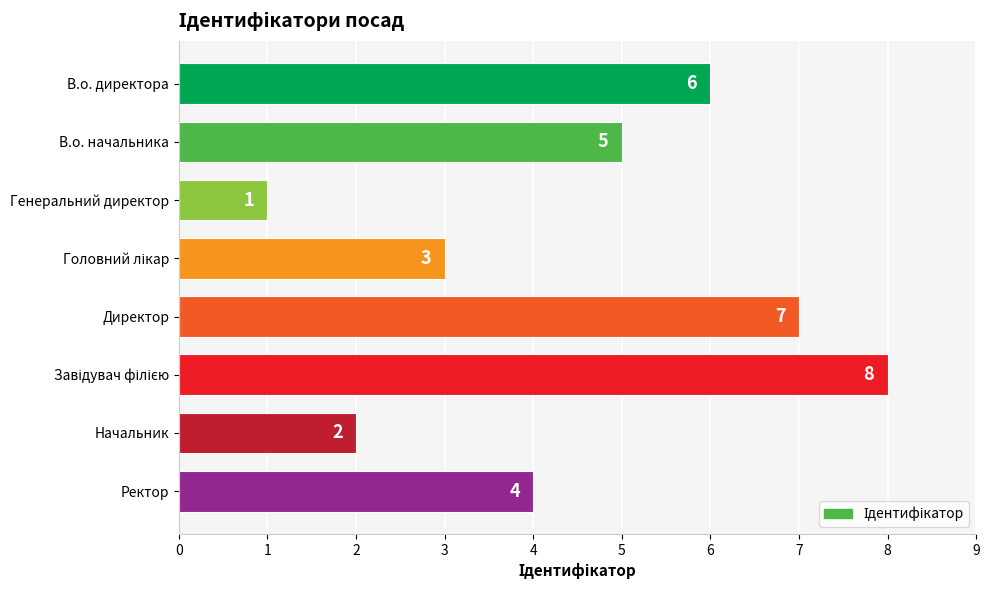

What is the label of the 2nd bar from the bottom?

Начальник